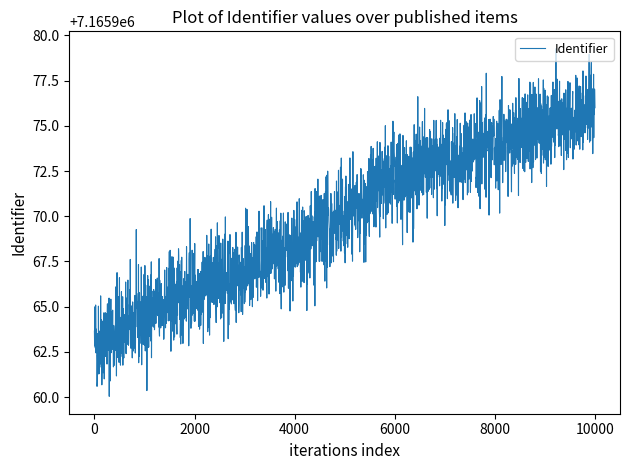

How many categories are shown in the chart?

2501